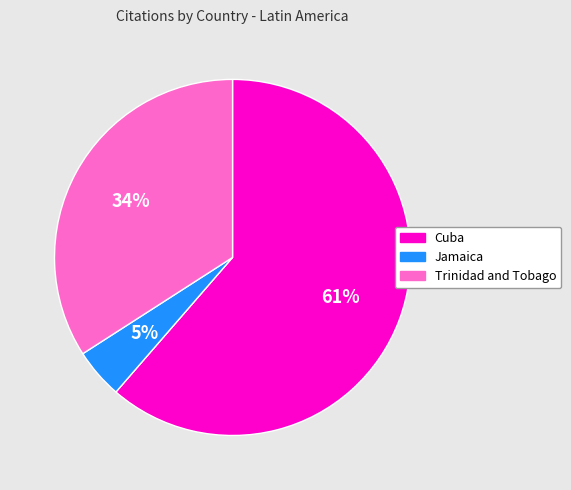

To the nearest percent, what is the difference between the Trinidad and Tobago and Cuba slice percentages?

27%